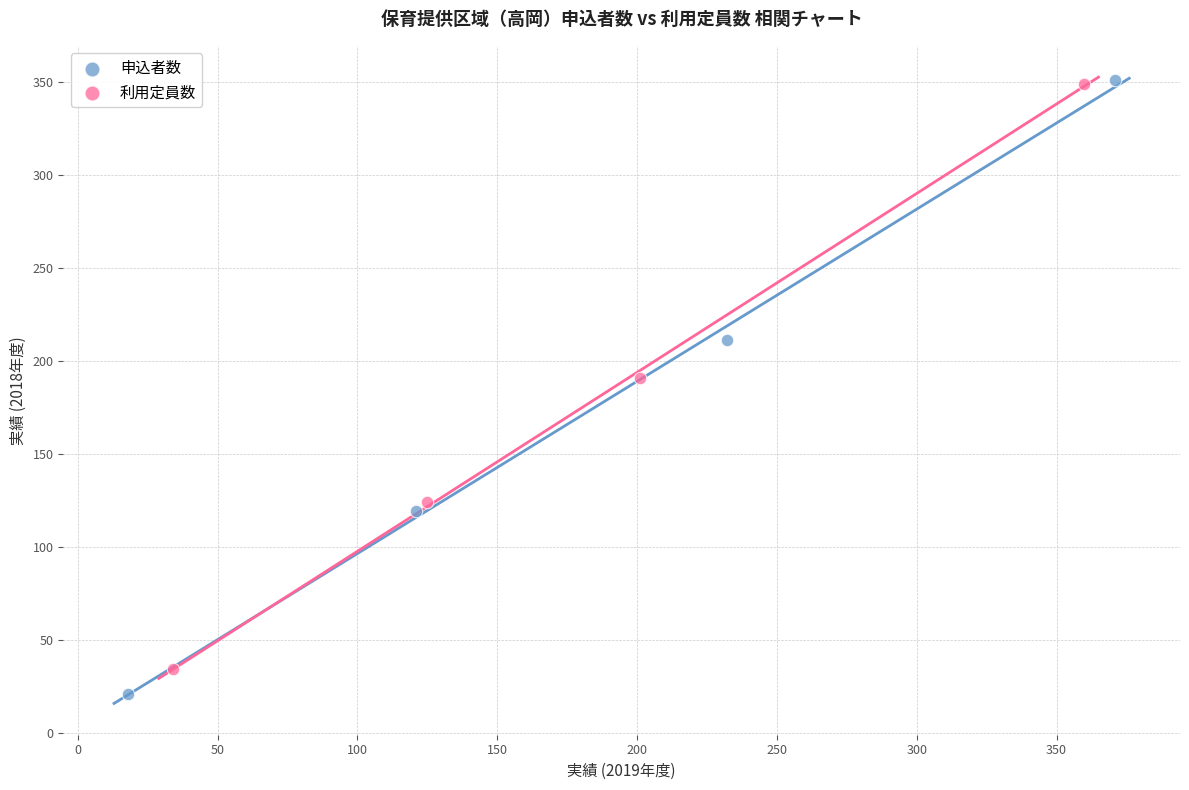

Which series has the largest Y range (max minus min)?

申込者数